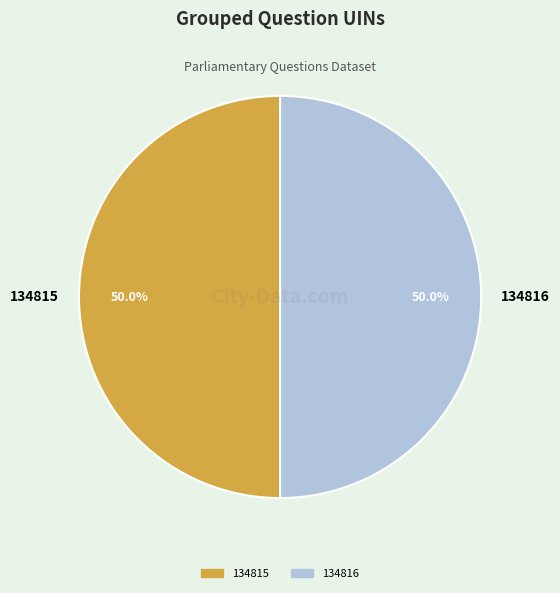

To the nearest percent, what percentage of the pie is 134815?

50%